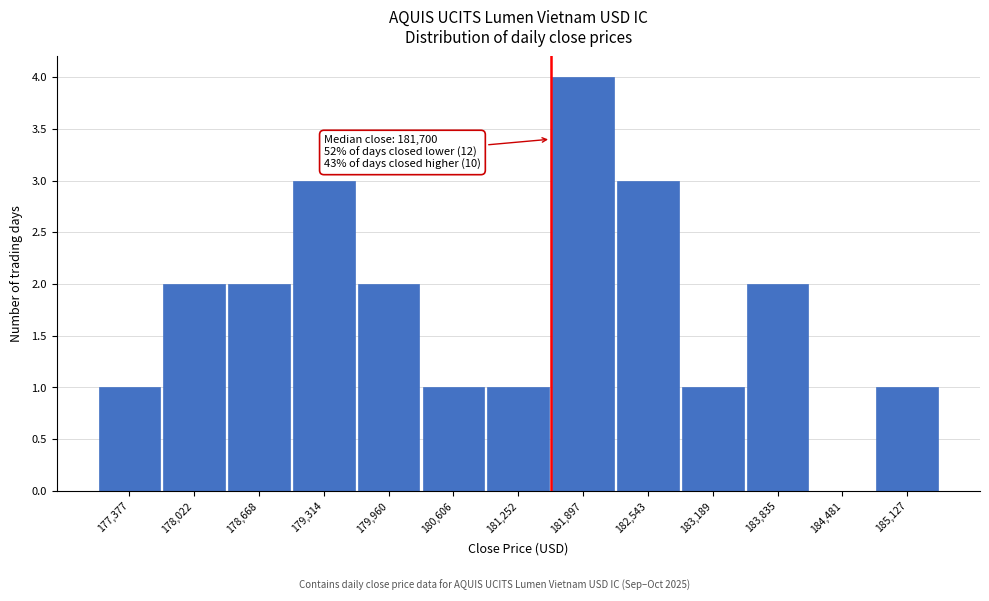

Reading left to right, extract all data points from this chart.

177,377=1	178,022=2	178,668=2	179,314=3	179,960=2	180,606=1	181,252=1	181,897=4	182,543=3	183,189=1	183,835=2	184,481=0	185,127=1